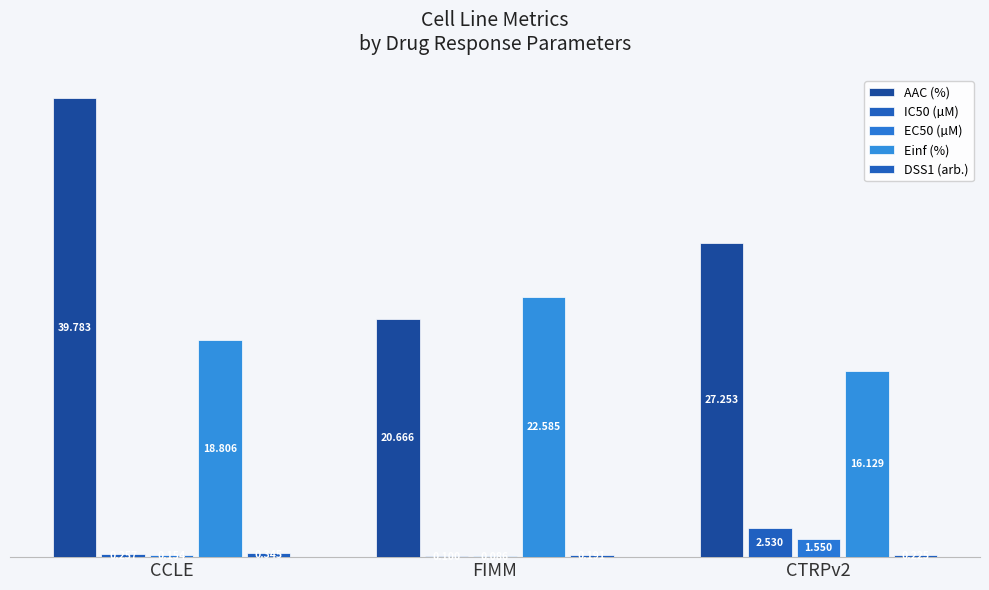

Count the number of data series in this chart.

5